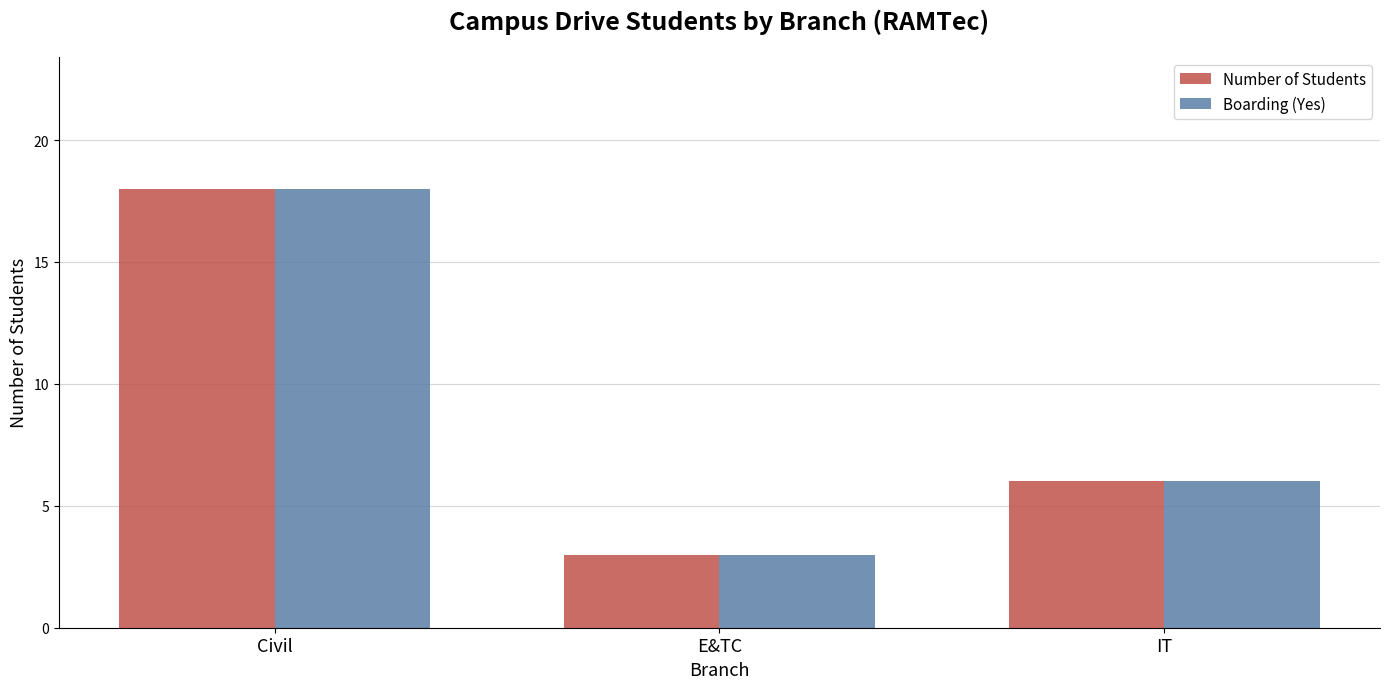

Count the Boarding (Yes) values in the range 3 to 18.

3